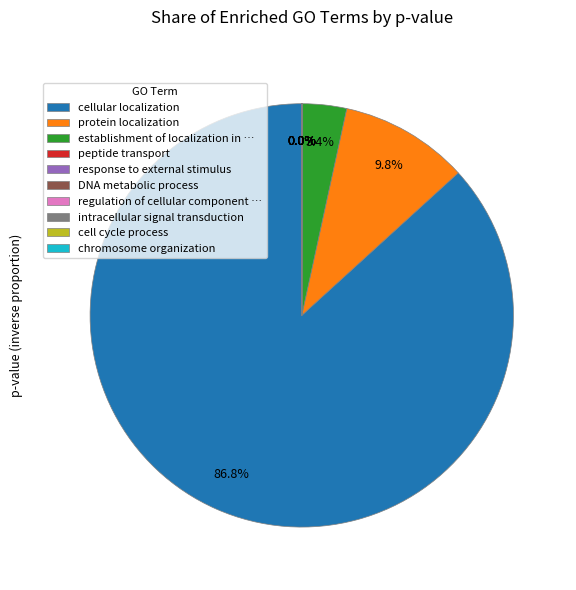

What percentage is NOT represented by protein localization?

90.2%